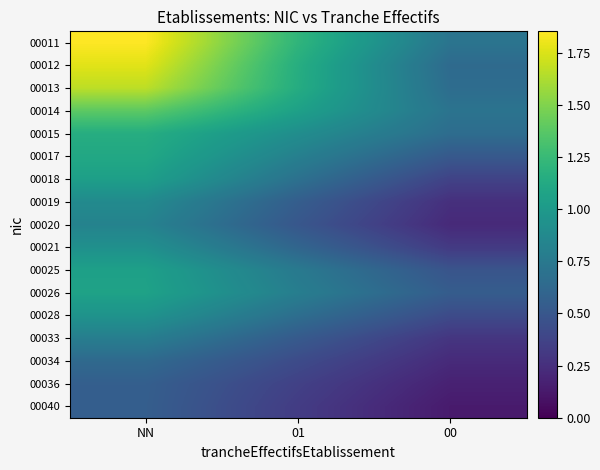

At 00, list the series in order from largest to smallest.

00011, 00014, 00015, 00013, 00012, 00026, 00017, 00025, 00028, 00018, 00021, 00033, 00019, 00034, 00020, 00036, 00040